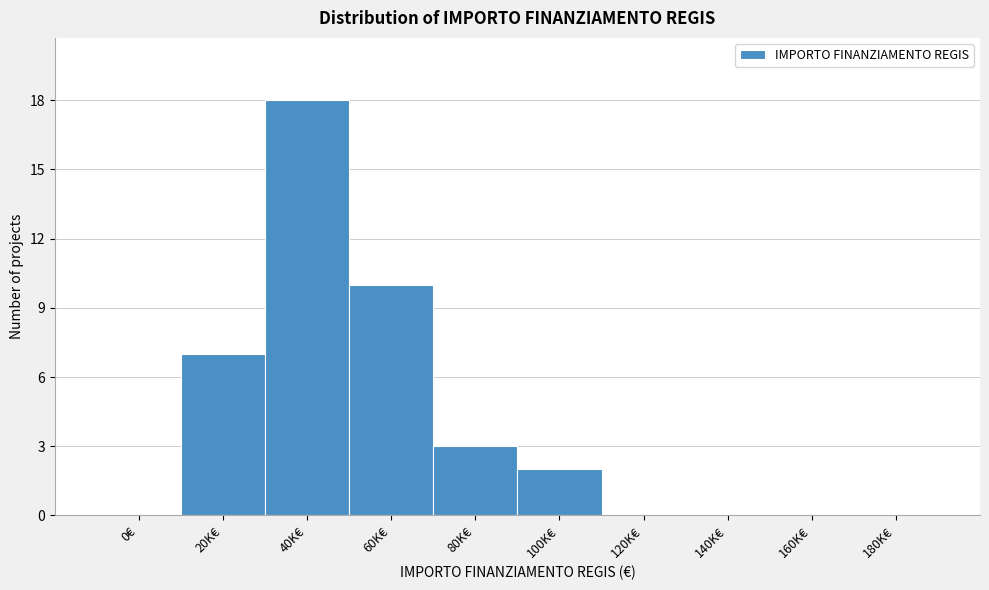

Reading left to right, list all the values displayed in this chart.

0€=0	20K€=7	40K€=18	60K€=10	80K€=3	100K€=2	120K€=0	140K€=0	160K€=0	180K€=0